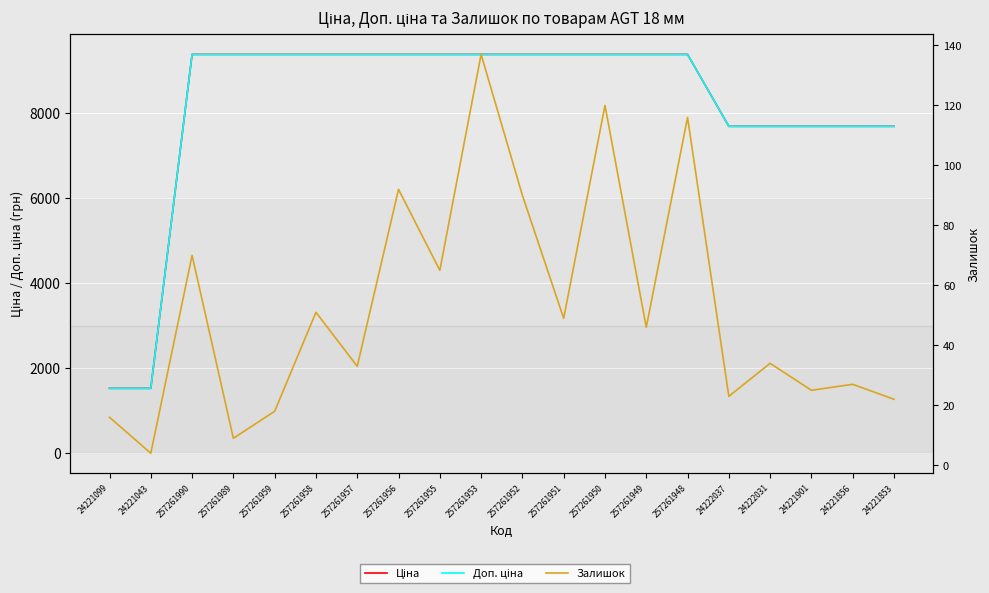

True or false: Залишок and Ціна cross at least once.

False